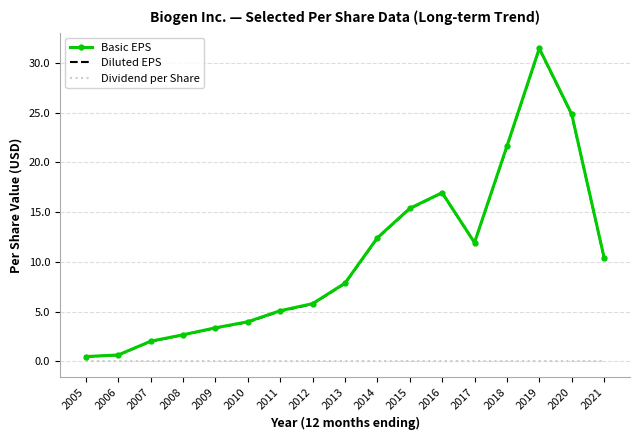

Which series has the largest range (max minus min)?

Basic EPS